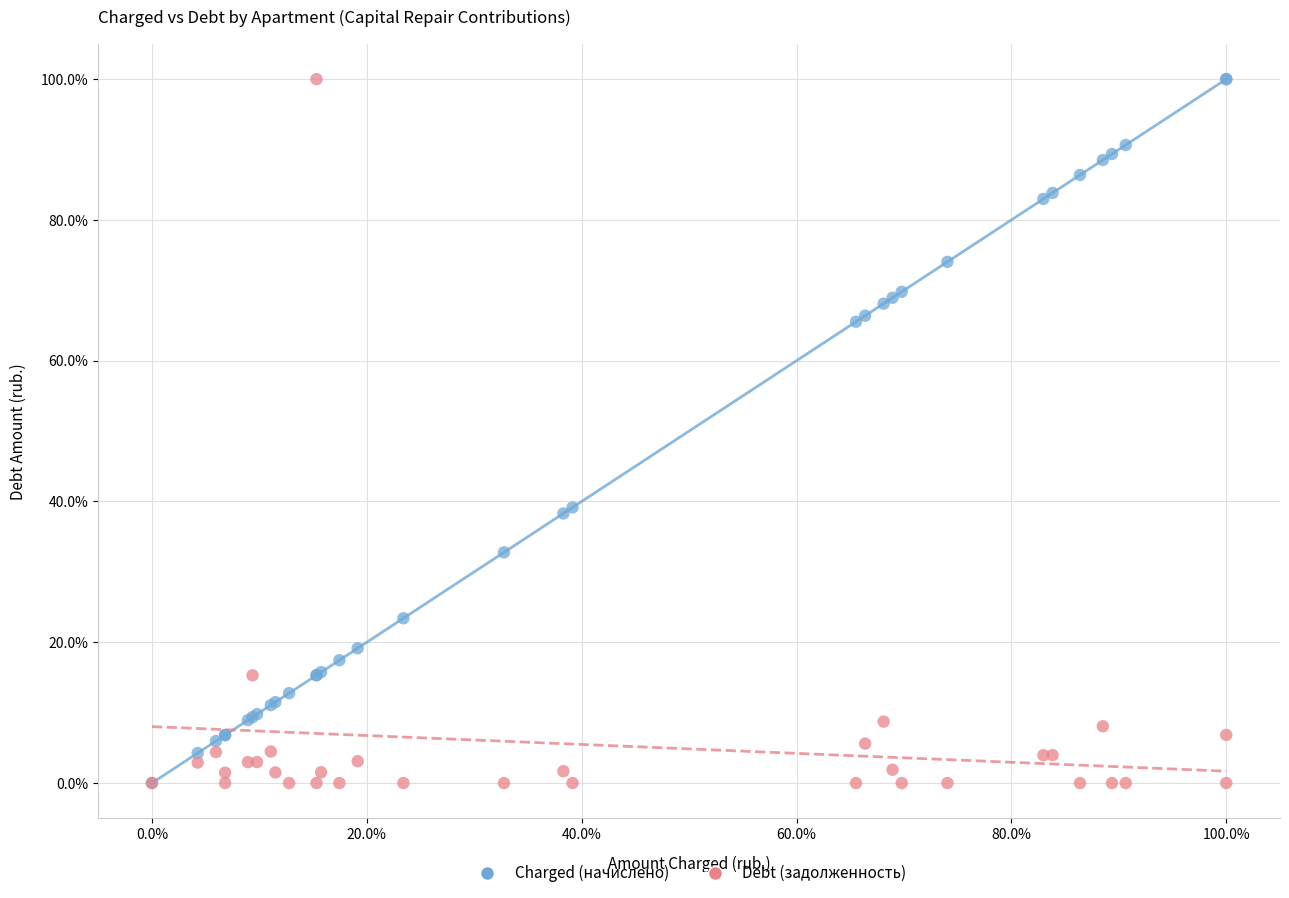

What are all the series names shown in the legend?

Charged (начислено), Debt (задолженность)